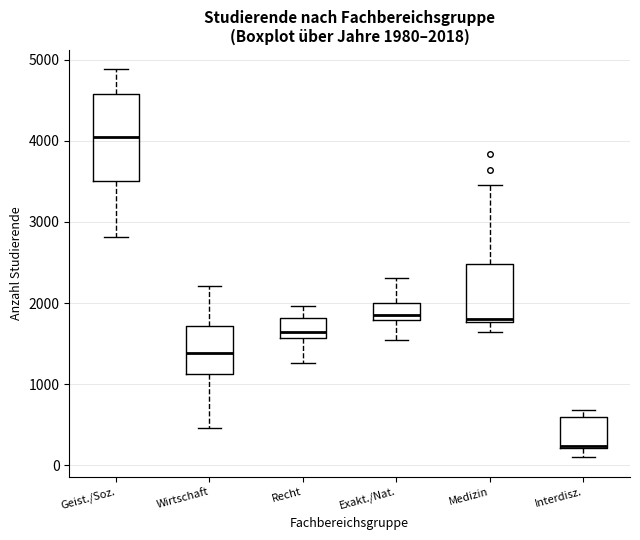

Which box's median line is the lowest?

Interdisz.